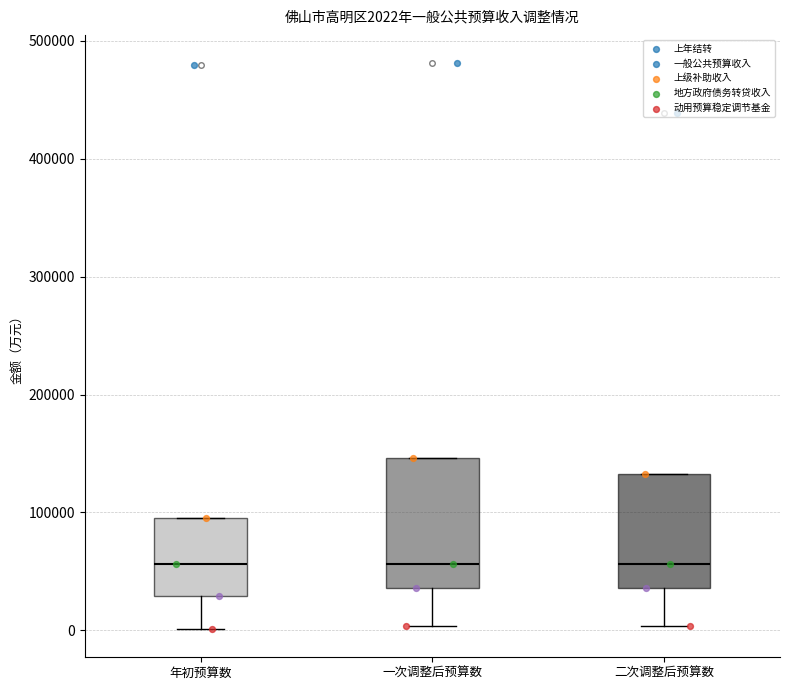

Comparing the boxes themselves (not the whiskers), which one is the tallest?

一次调整后预算数